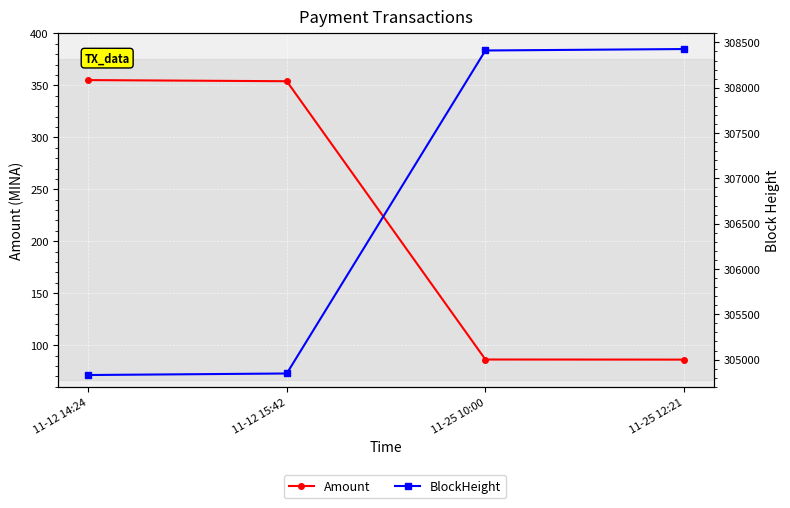

How many series are shown in this chart?

2